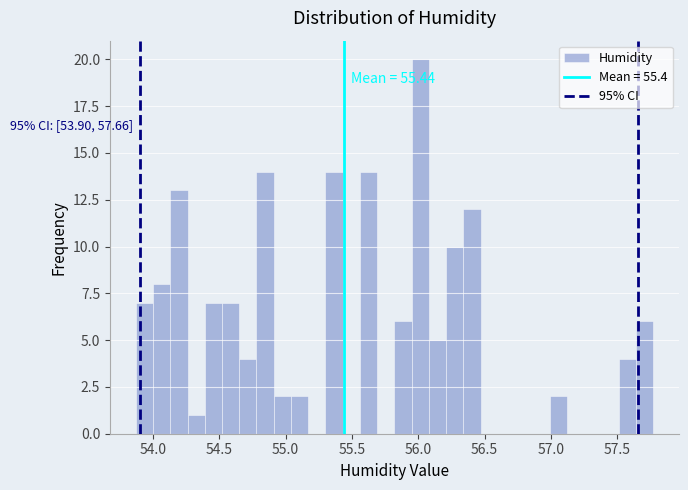

Read against the x-axis, roughly where is the centre of the tallest bar?

56.00